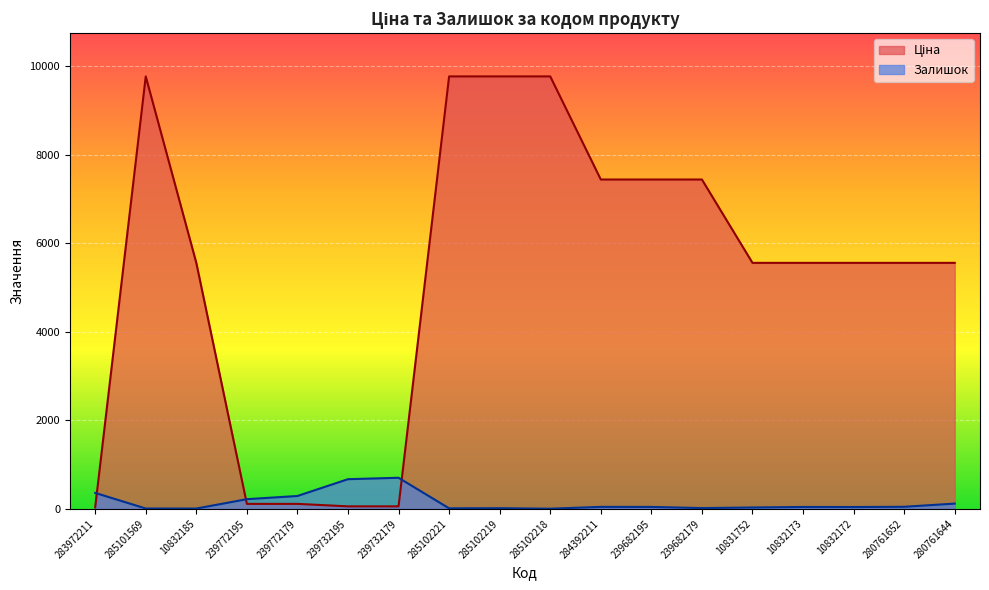

List the series in order of their peak value, lowest first.

Залишок, Ціна